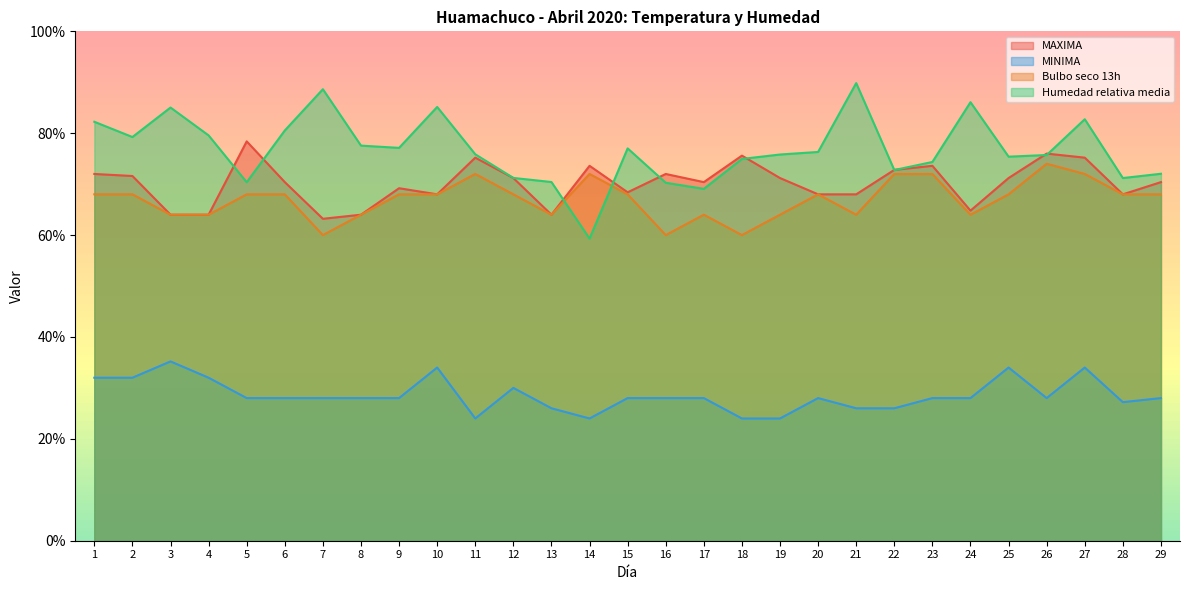

Where is the first local maximum for Bulbo seco 13h?

11